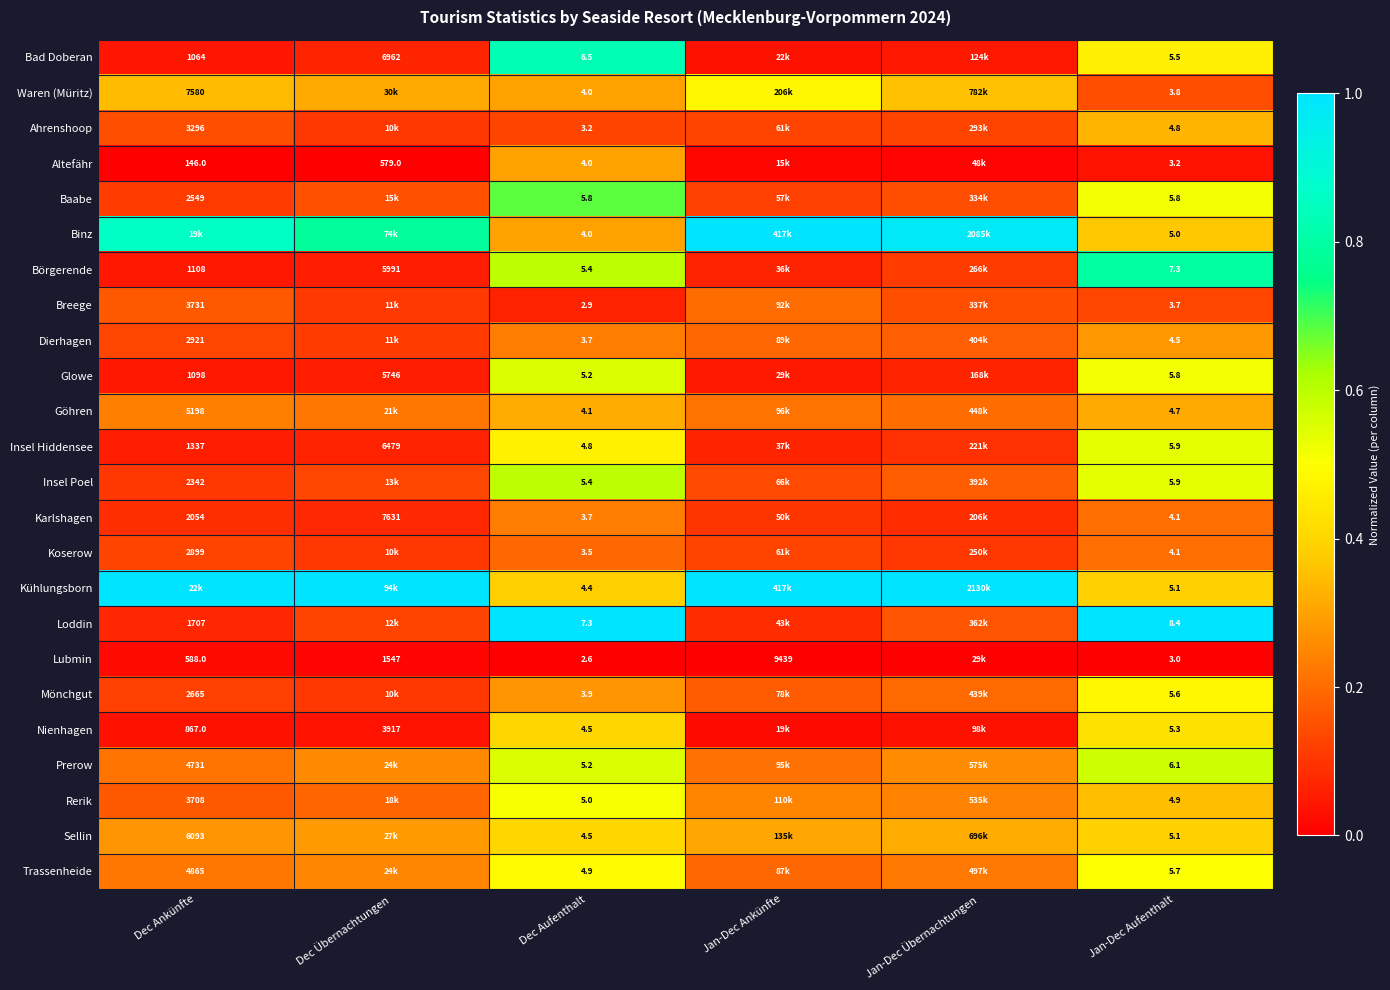

Count the Breege values in the range 0 to 1.

6